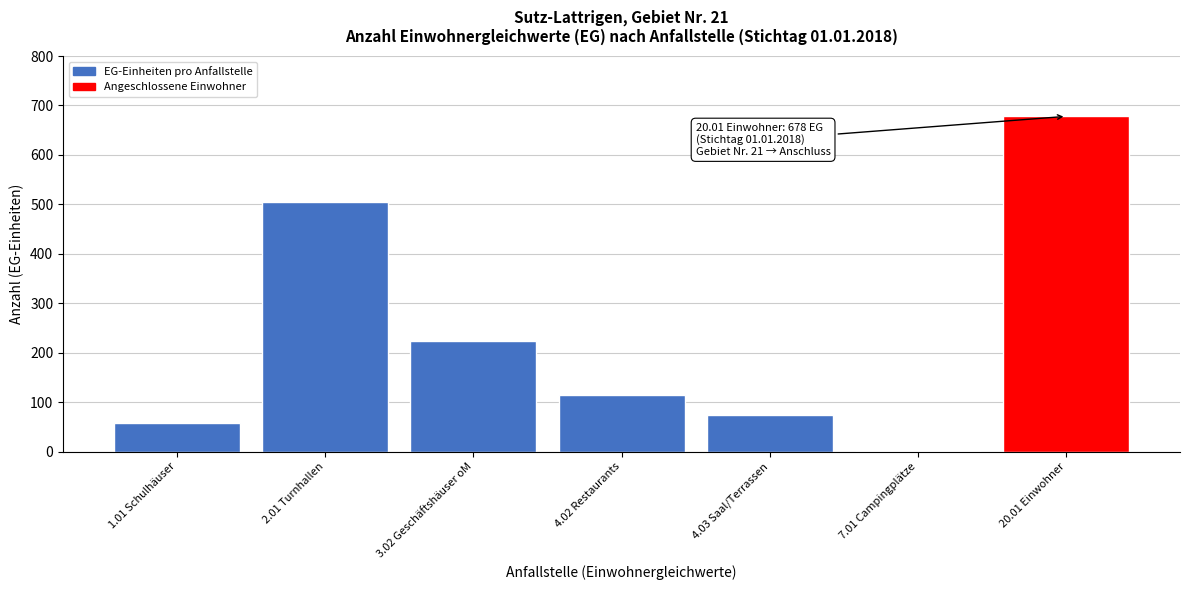

Reading left to right, extract all data points from this chart.

1.01 Schulhäuser=58	2.01 Turnhallen=504	3.02 Geschäftshäuser oM=223	4.02 Restaurants=114	4.03 Saal/Terrassen=74	7.01 Campingplätze=1	20.01 Einwohner=678